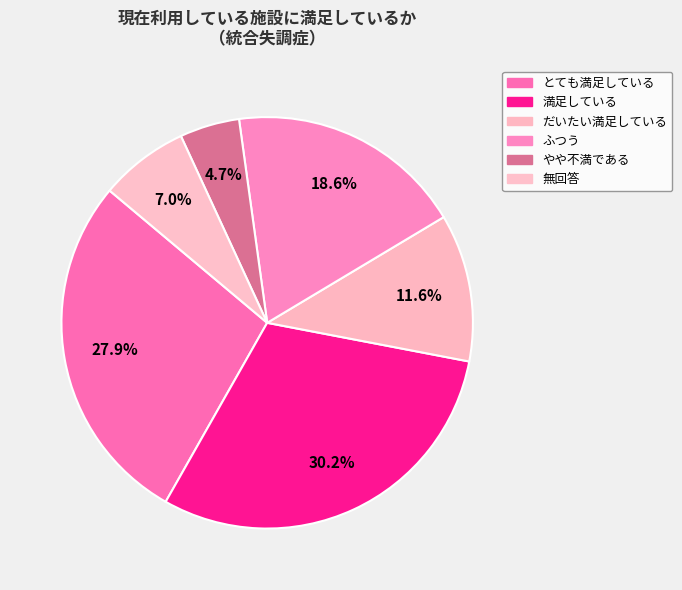

Is it true that だいたい満足している is 12% of the pie?

True